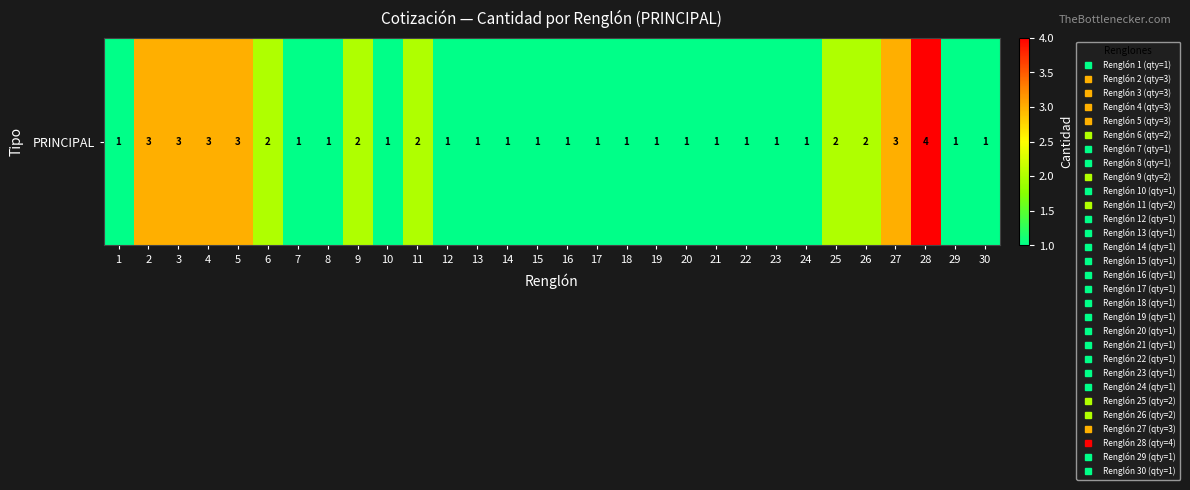

What is the sum of the values at 21 and 10?

2